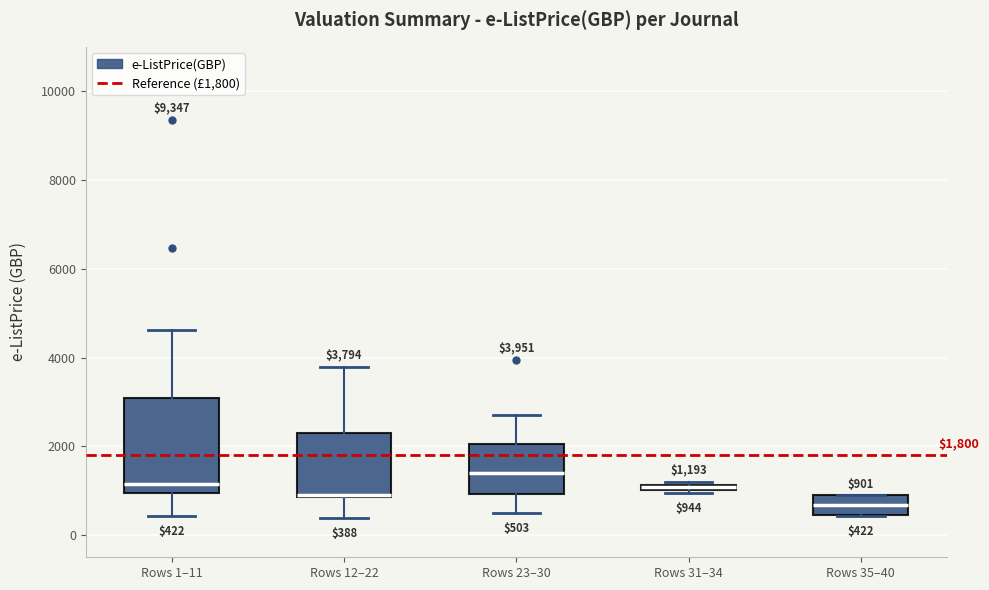

Which box's median line is the highest?

Rows 23–30